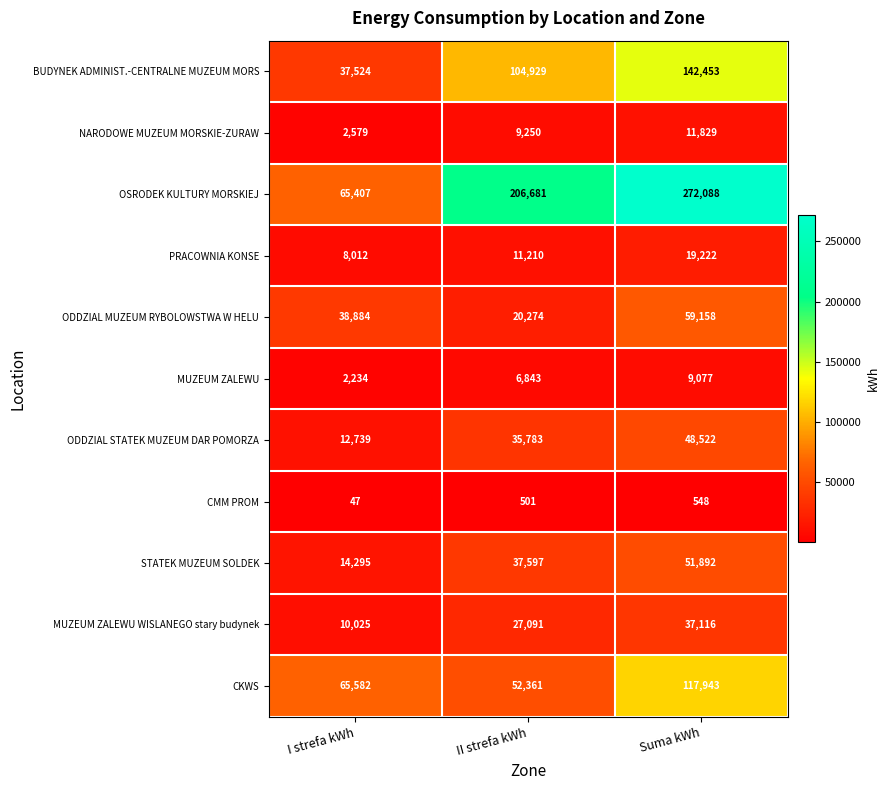

The ODDZIAL MUZEUM RYBOLOWSTWA W HELU series shows 100321 at Suma kWh. True or false?

False